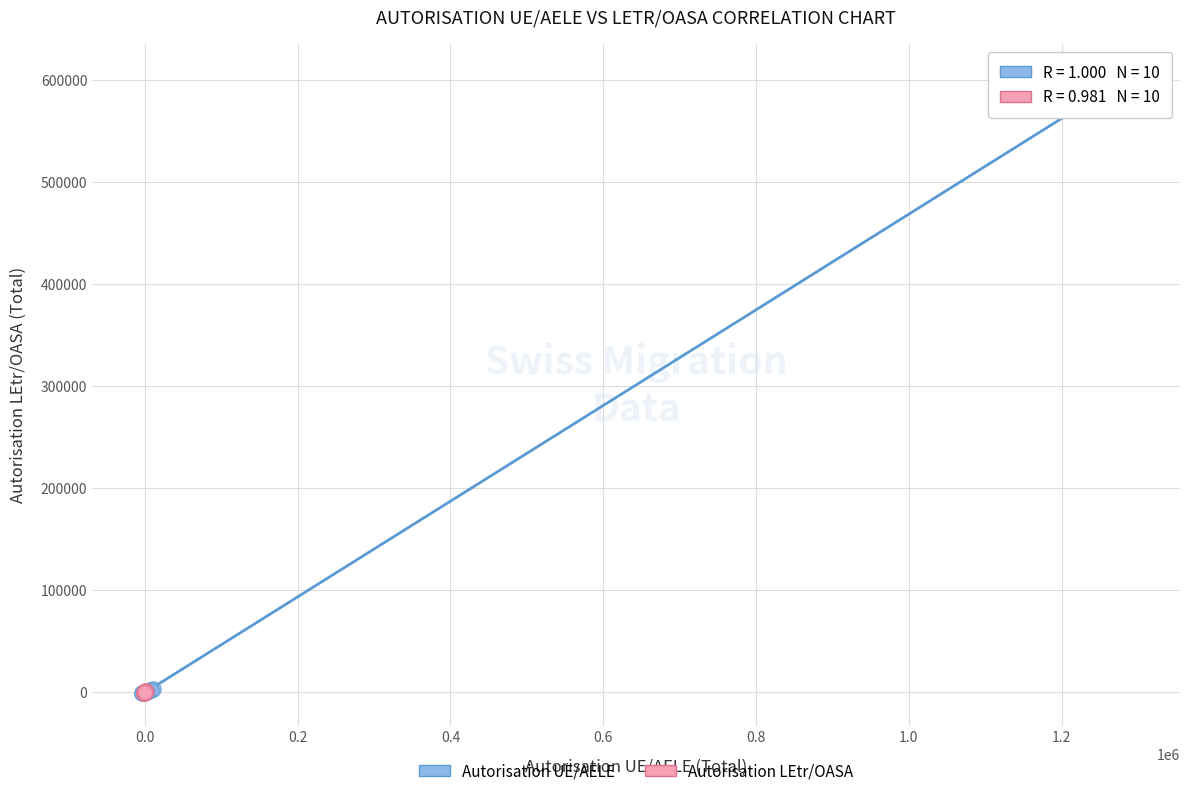

Which series has the largest Y range (max minus min)?

Autorisation UE/AELE